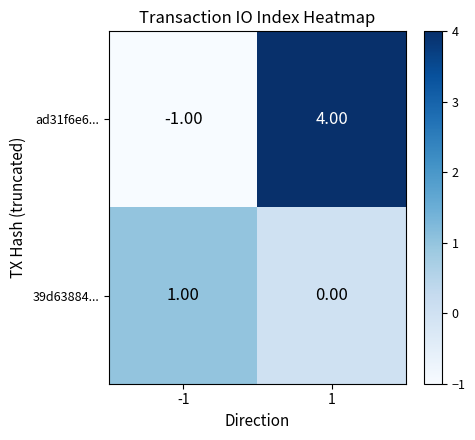

How many data points does each series have?

2